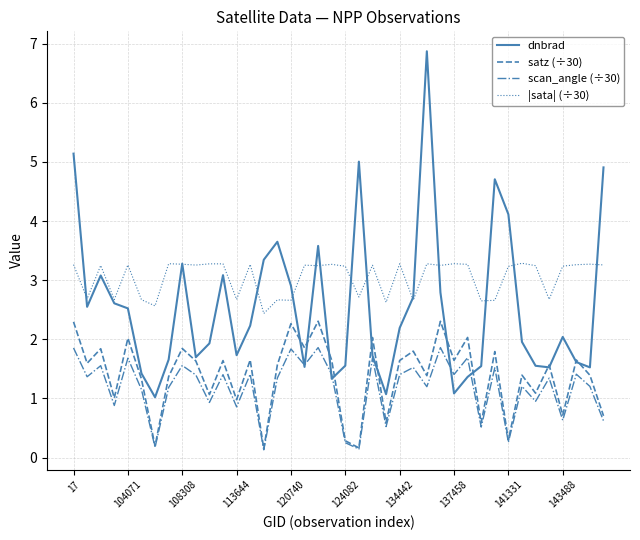

Count the |sata| (÷30) values in the range 2 to 3.

14